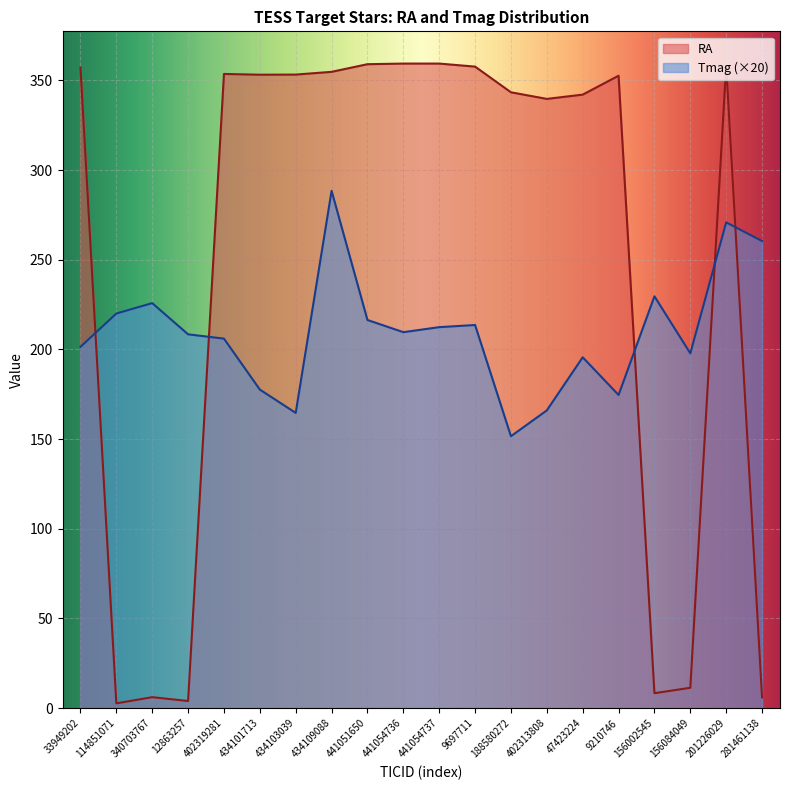

What is the sum of the RA values at 441054736 and 201226029?

717.5